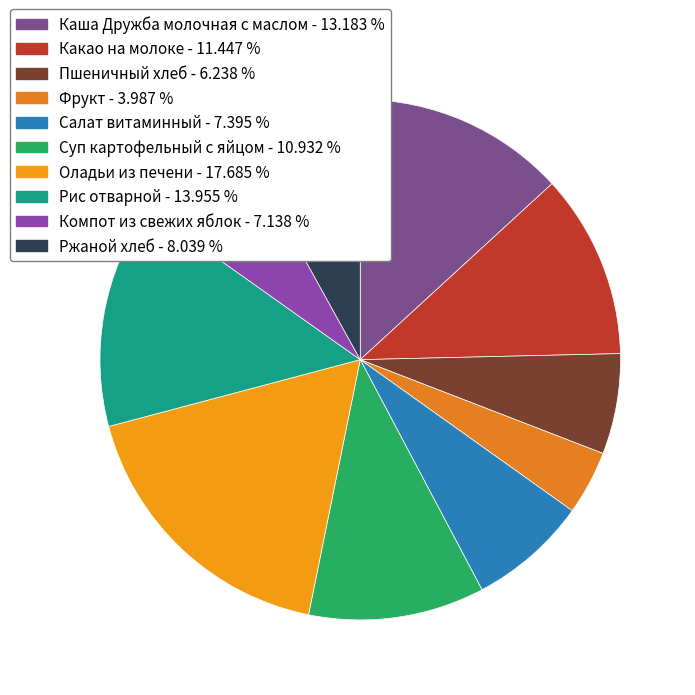

How much of the chart is everything except Пшеничный хлеб?

93.8%